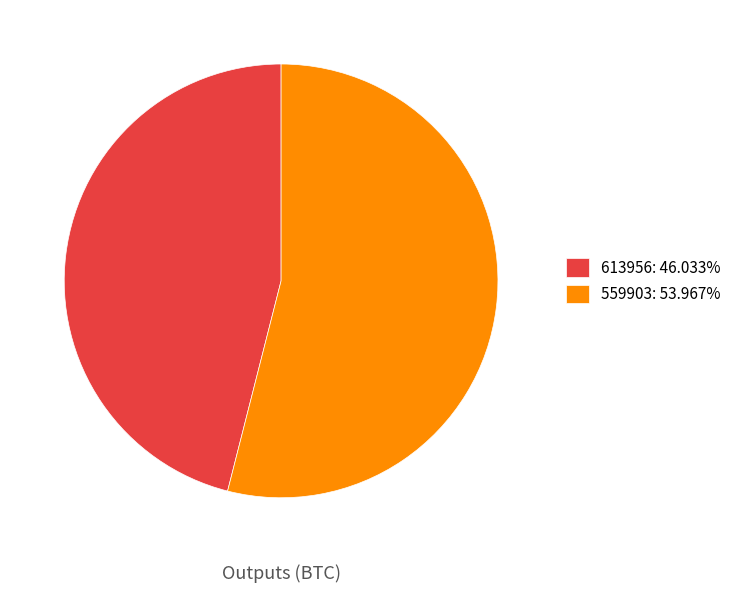

Is there any slice that represents more than half of the pie?

Yes